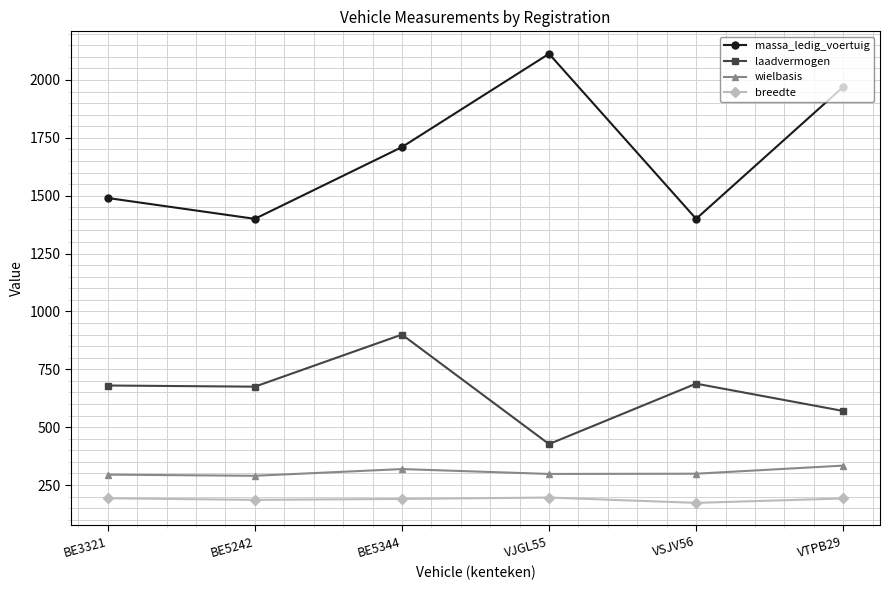

At how many categories does at least one series exceed 1631?

3